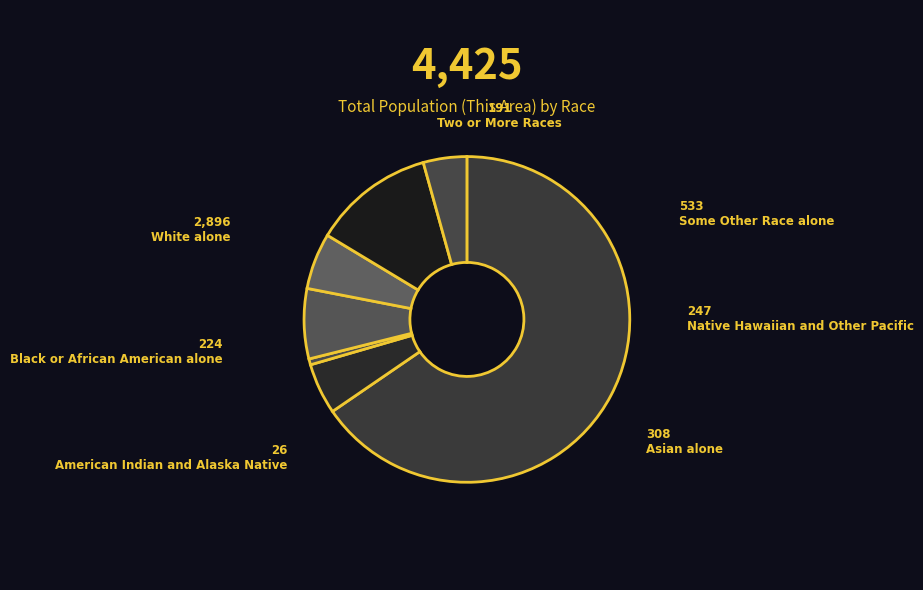

The American Indian and Alaska Native slice represents 11% of the pie. True or false?

False